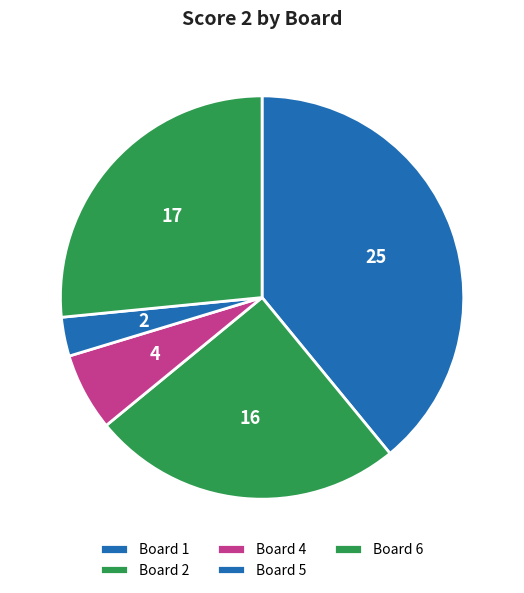

Count the number of slices in the pie.

5